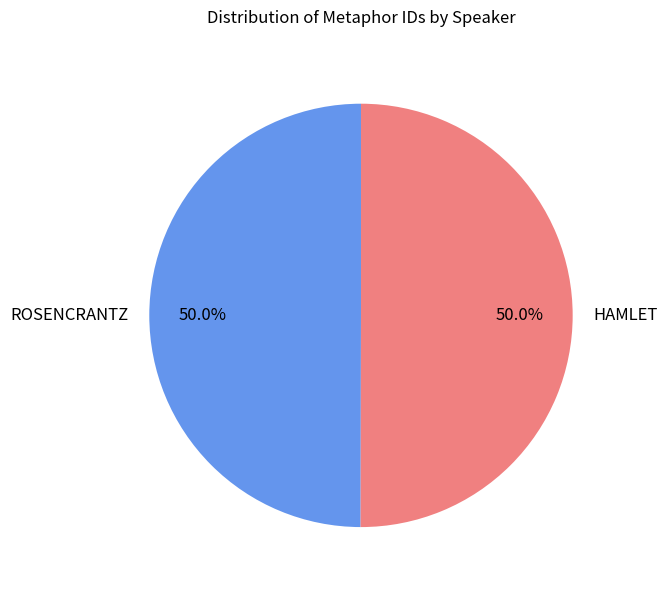

What percentage is NOT represented by ROSENCRANTZ?

50.0%